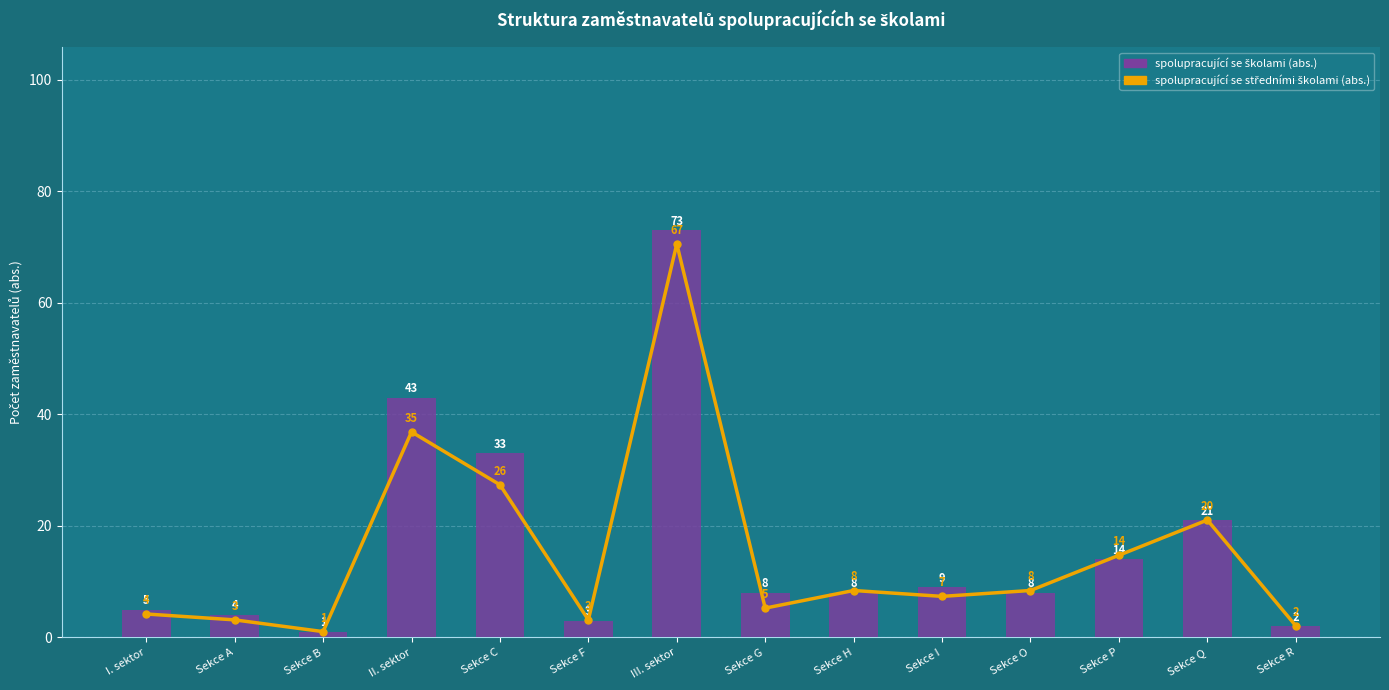

What is the difference between the maximum and minimum values in the spolupracující se školami (abs.) series?

72